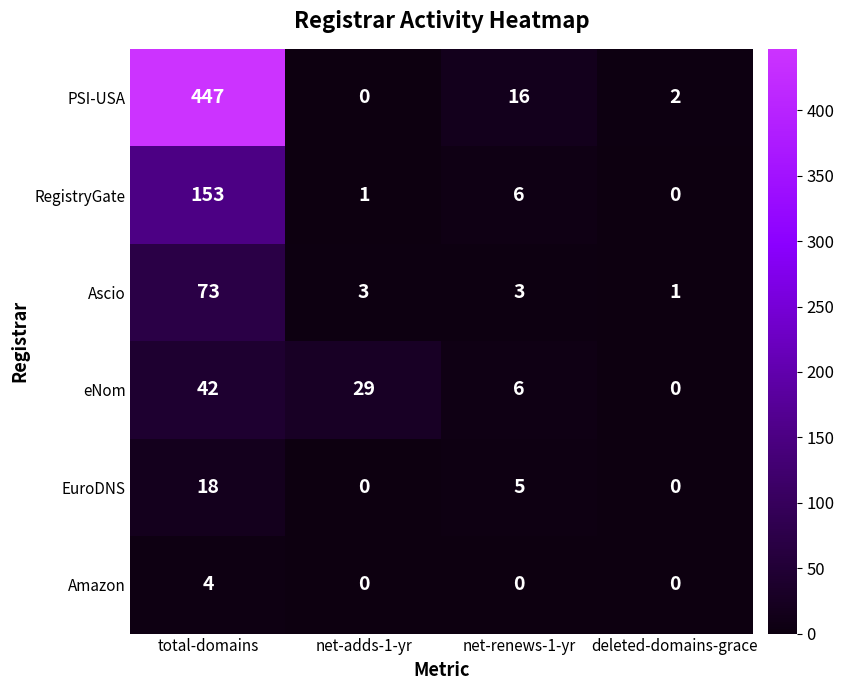

Reading left to right, list all the values displayed in this chart.

PSI-USA: total-domains=447	net-adds-1-yr=0	net-renews-1-yr=16	deleted-domains-grace=2
RegistryGate: total-domains=153	net-adds-1-yr=1	net-renews-1-yr=6	deleted-domains-grace=0
Ascio: total-domains=73	net-adds-1-yr=3	net-renews-1-yr=3	deleted-domains-grace=1
eNom: total-domains=42	net-adds-1-yr=29	net-renews-1-yr=6	deleted-domains-grace=0
EuroDNS: total-domains=18	net-adds-1-yr=0	net-renews-1-yr=5	deleted-domains-grace=0
Amazon: total-domains=4	net-adds-1-yr=0	net-renews-1-yr=0	deleted-domains-grace=0